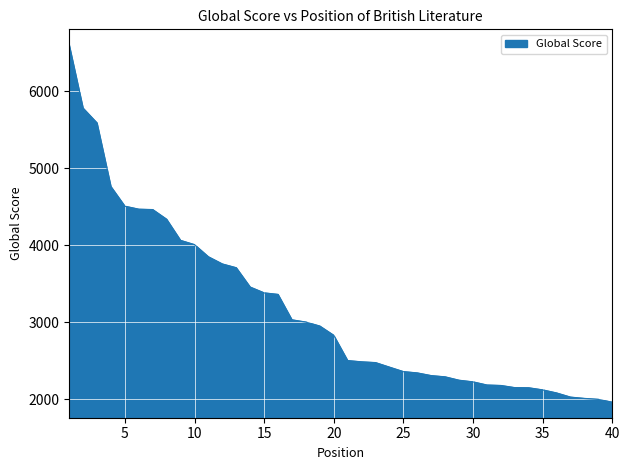

What is the greatest value displayed?

6603